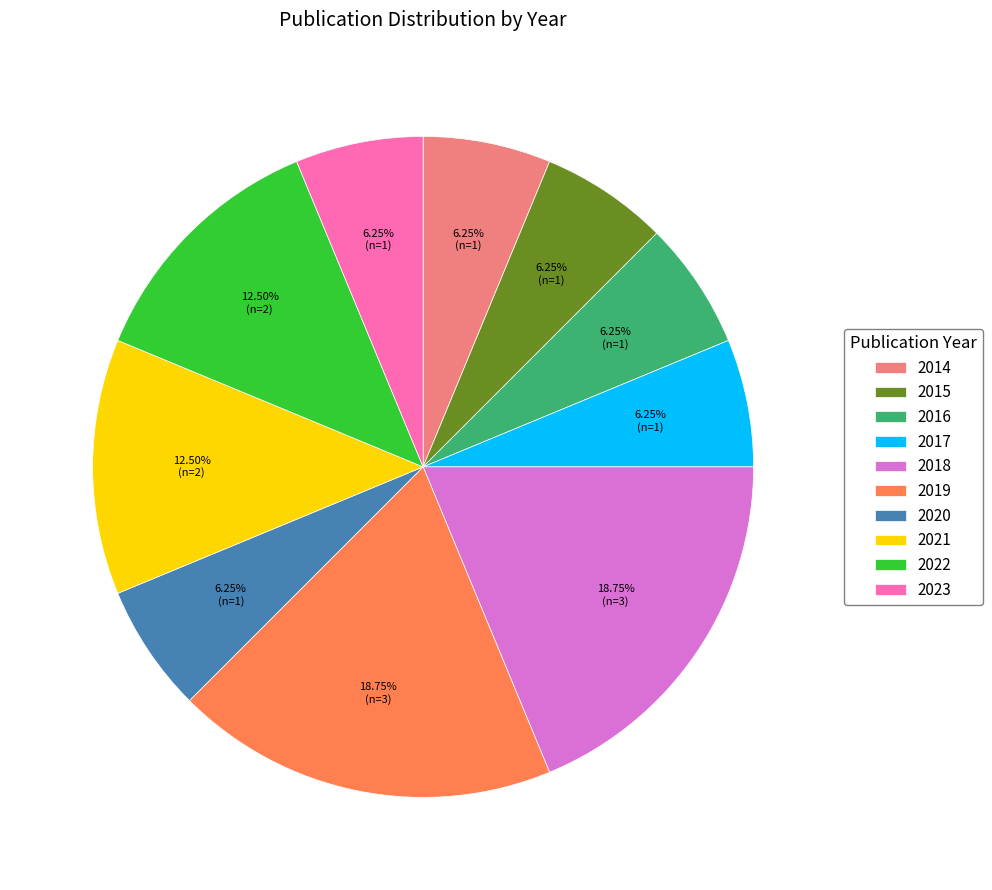

Is there any slice that represents more than half of the pie?

No